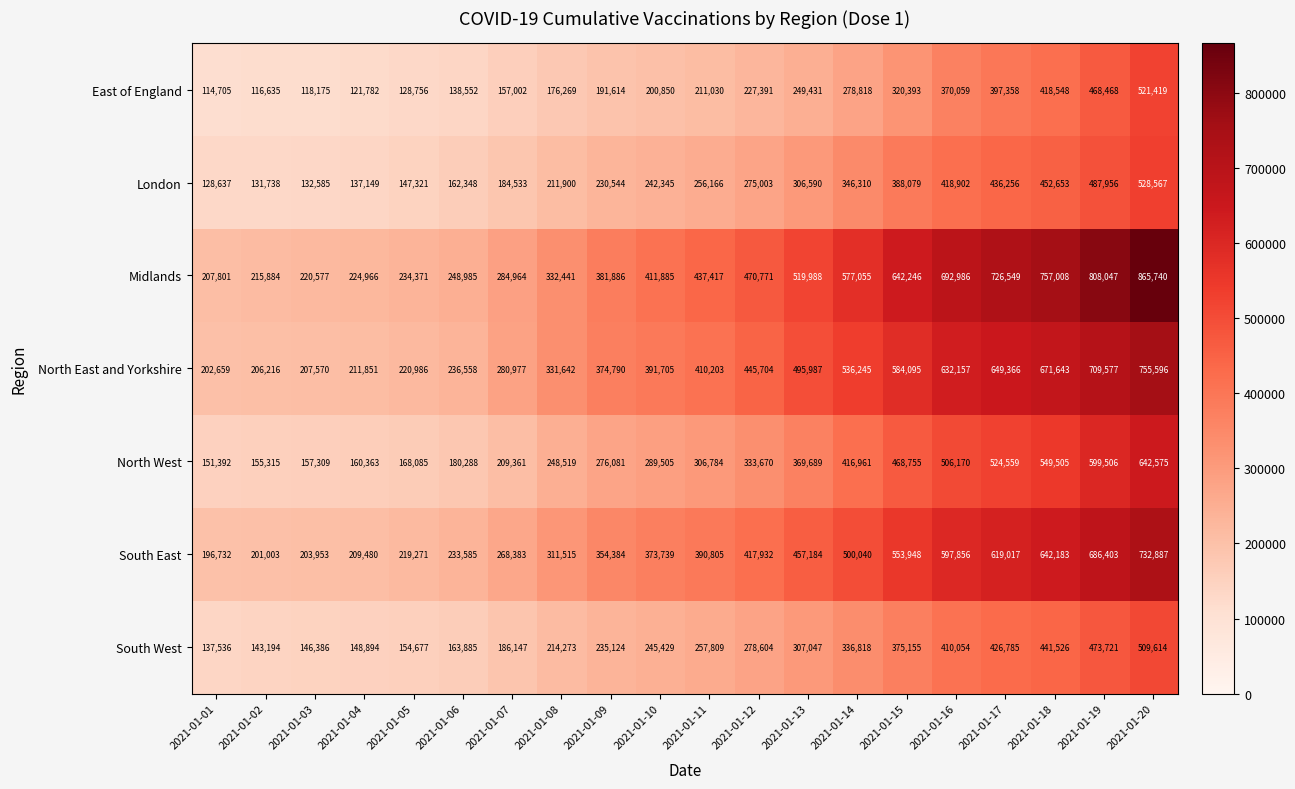

Rank the categories by East of England value from lowest to highest.

2021-01-01, 2021-01-02, 2021-01-03, 2021-01-04, 2021-01-05, 2021-01-06, 2021-01-07, 2021-01-08, 2021-01-09, 2021-01-10, 2021-01-11, 2021-01-12, 2021-01-13, 2021-01-14, 2021-01-15, 2021-01-16, 2021-01-17, 2021-01-18, 2021-01-19, 2021-01-20